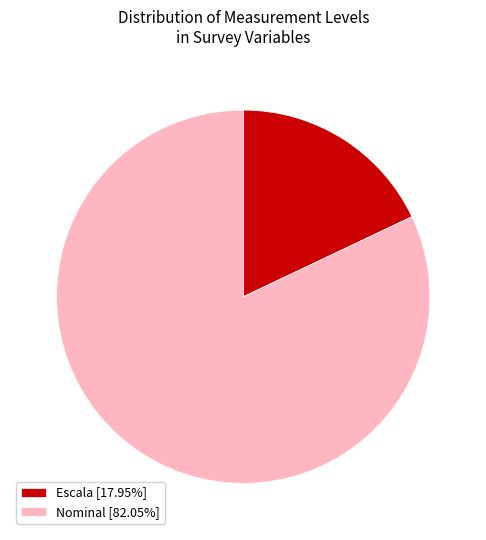

Does any single category account for the majority?

Yes